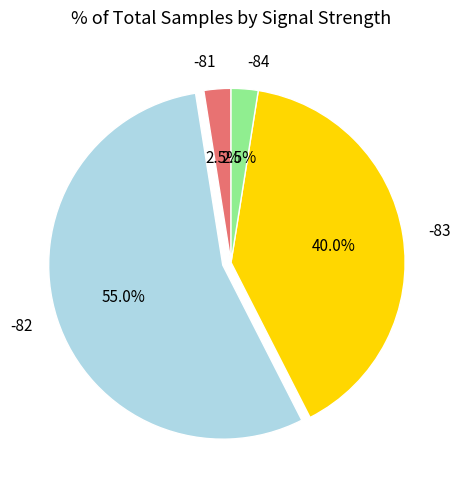

Count the number of slices in the pie.

4